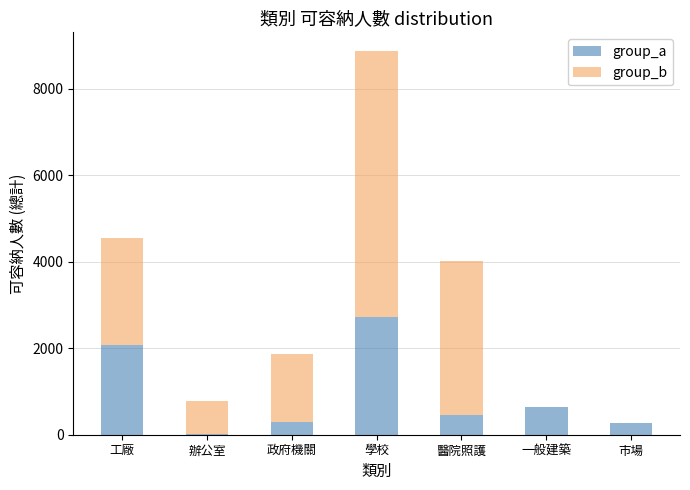

What is the total value across all series at 工廠?

4556